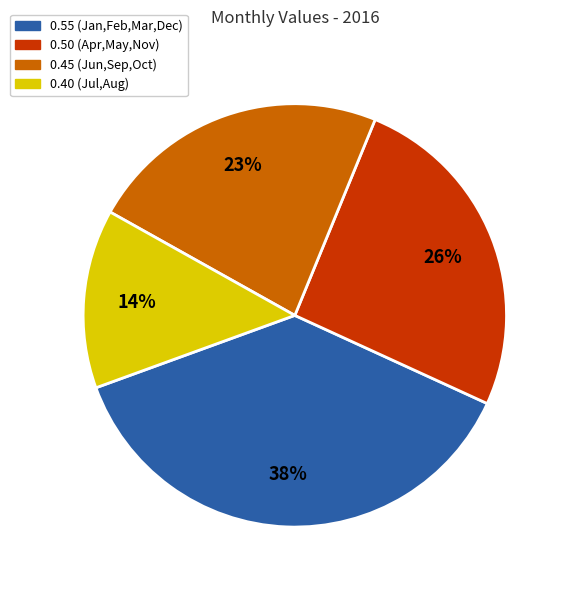

Is the sum of 0.45 (Jun,Sep,Oct) and 0.40 (Jul,Aug) greater than half?

No